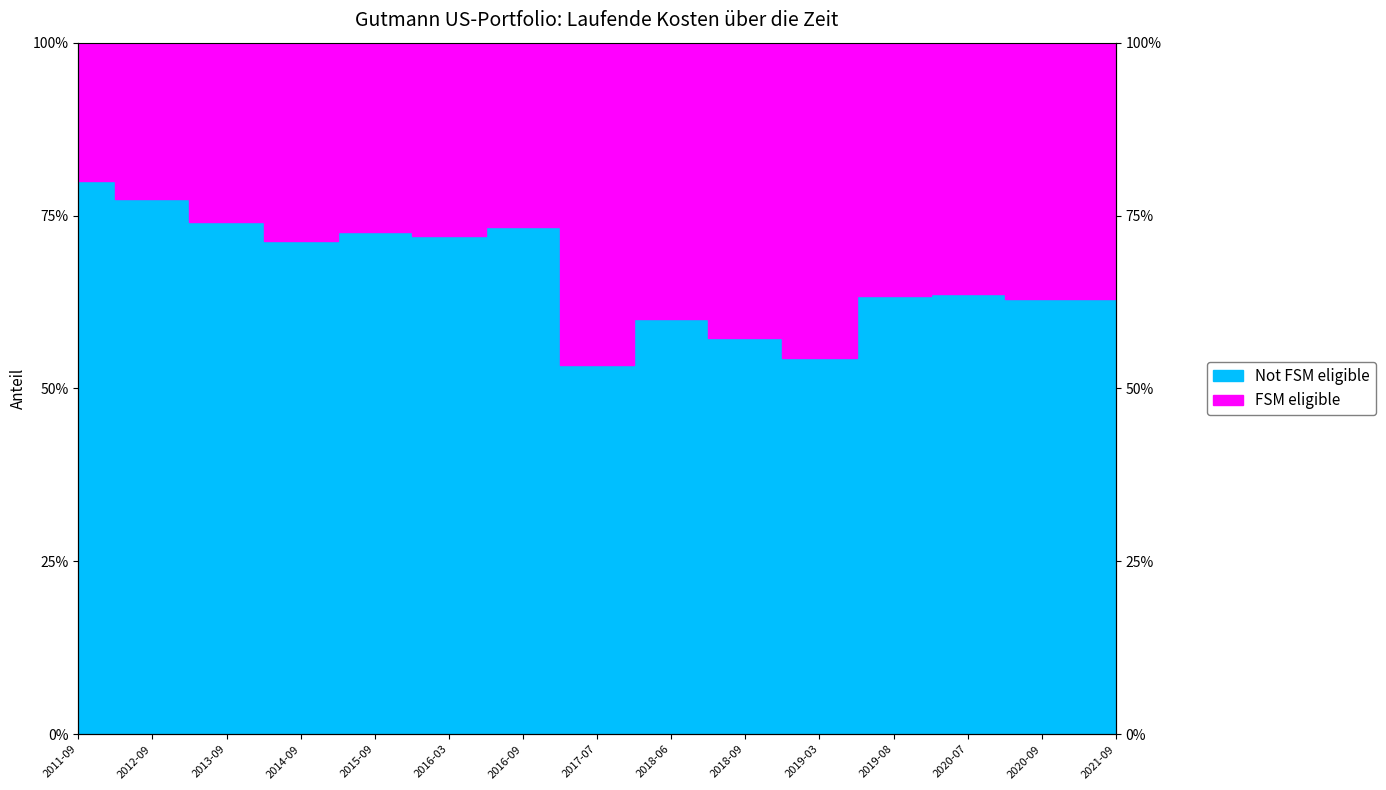

Reading left to right, list all the values displayed in this chart.

0.8	0.8	0.7	0.7	0.7	0.7	0.7	0.5	0.6	0.6	0.5	0.6	0.6	0.6	0.6